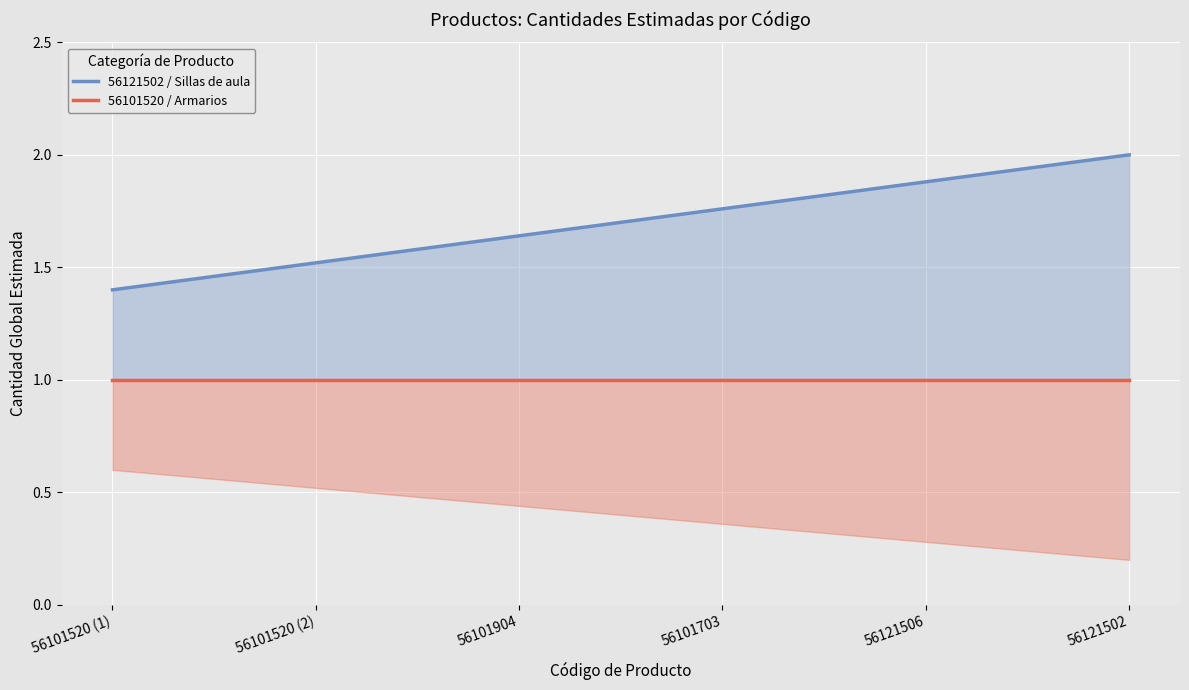

What is the difference between the highest and lowest values at 56101520 (1)?

0.4